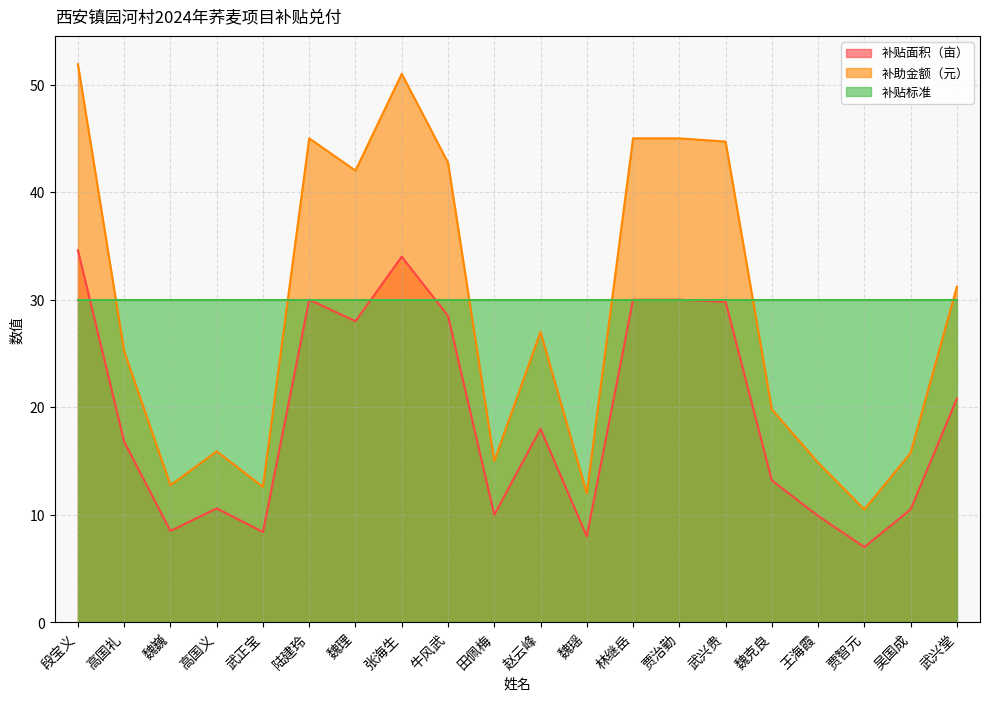

Which category has the lowest value in the 补助金额（元） series?

贾智元